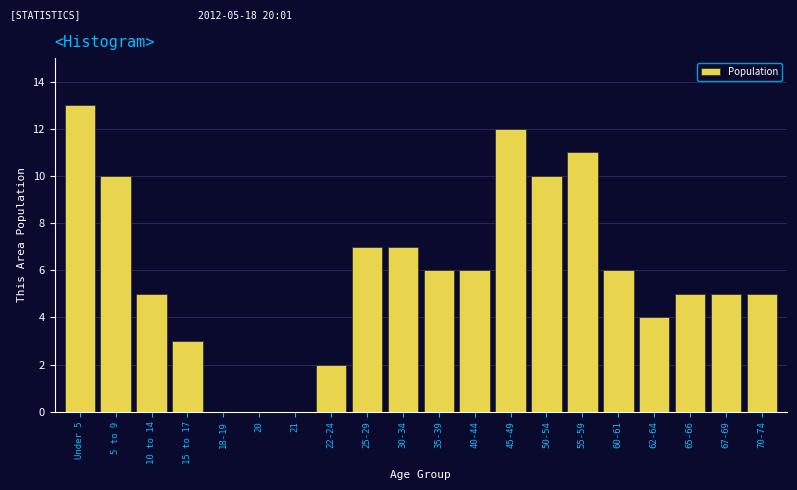

Reading left to right, extract all data points from this chart.

Under 5=13	5 to 9=10	10 to 14=5	15 to 17=3	18-19=0	20=0	21=0	22-24=2	25-29=7	30-34=7	35-39=6	40-44=6	45-49=12	50-54=10	55-59=11	60-61=6	62-64=4	65-66=5	67-69=5	70-74=5